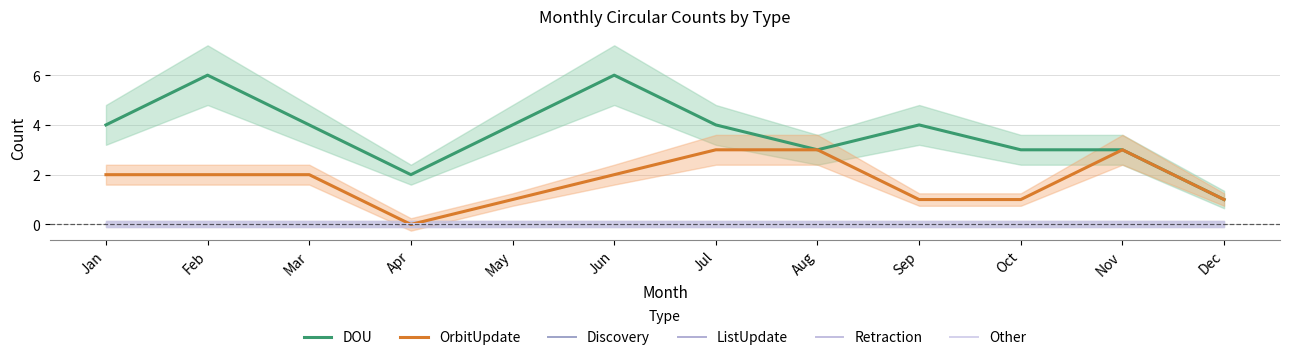

List the series in order of their peak value, lowest first.

Discovery, ListUpdate, Retraction, Other, OrbitUpdate, DOU